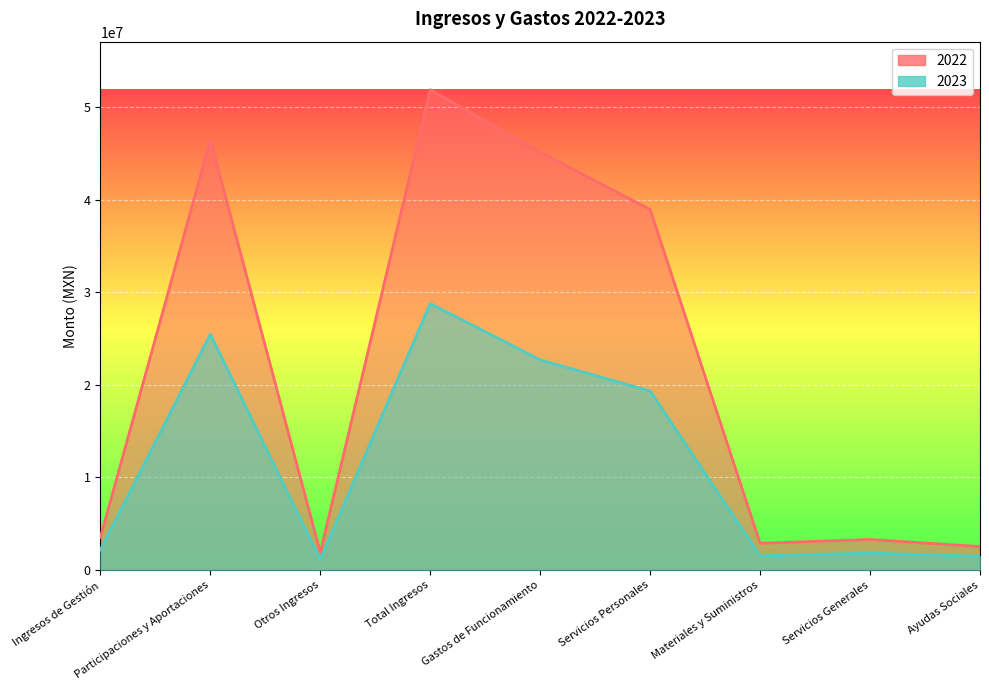

Rank the categories by 2023 value from highest to lowest.

Total Ingresos, Participaciones y Aportaciones, Gastos de Funcionamiento, Servicios Personales, Ingresos de Gestión, Servicios Generales, Materiales y Suministros, Ayudas Sociales, Otros Ingresos